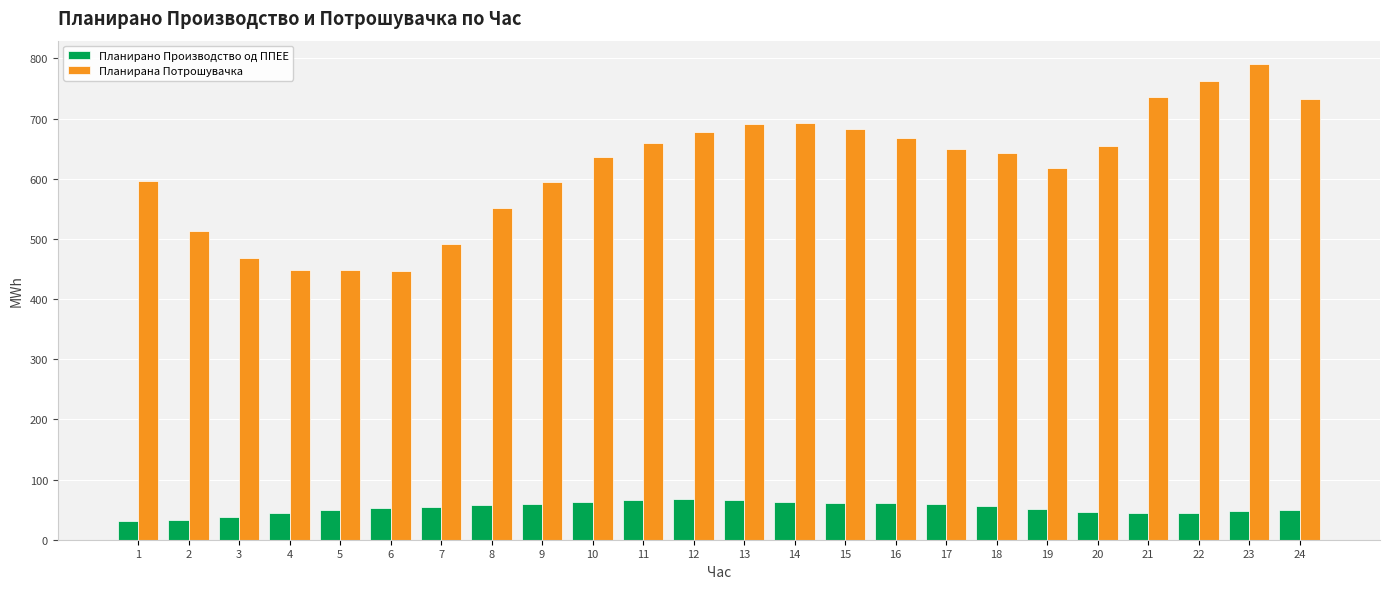

At 24, list the series in order from largest to smallest.

Планирана Потрошувачка, Планирано Производство од ППЕЕ